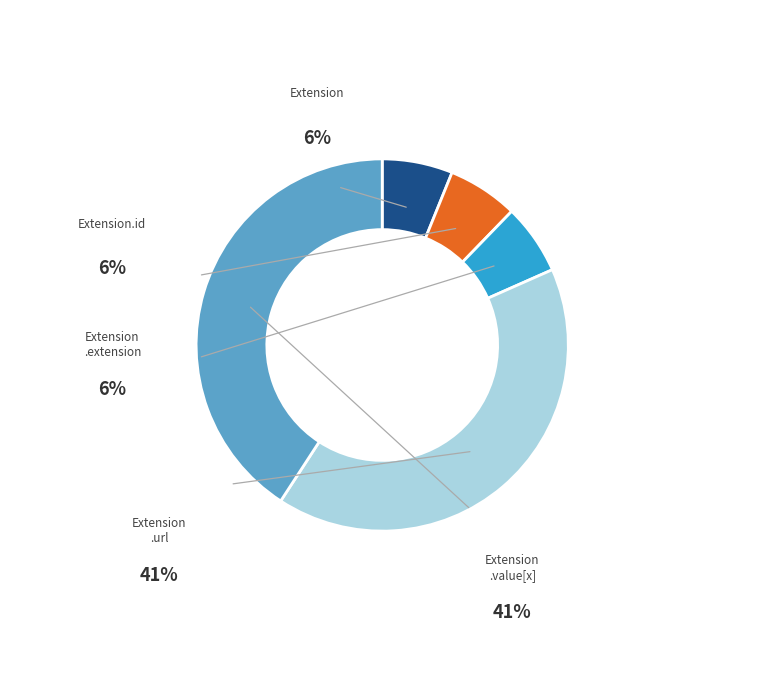

Is it true that Extension.id is 8% of the pie?

False